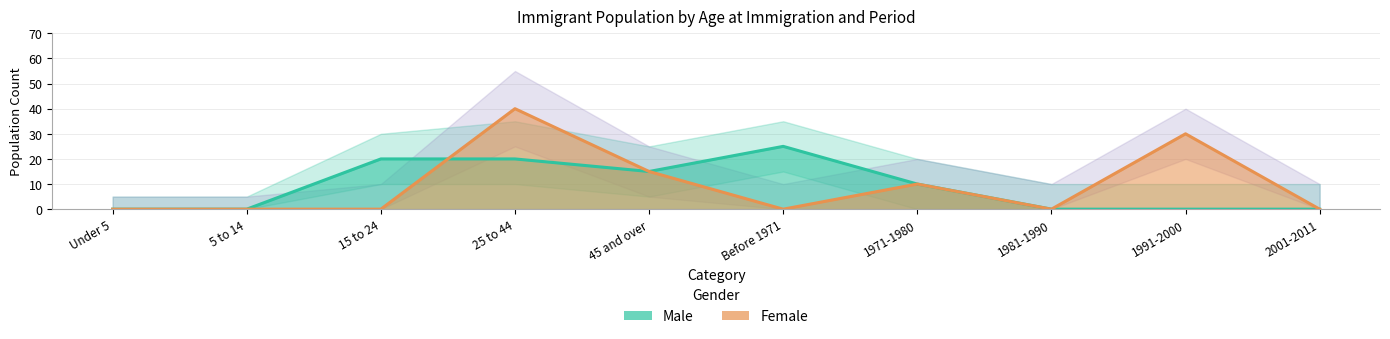

What position from the left is 5 to 14?

2